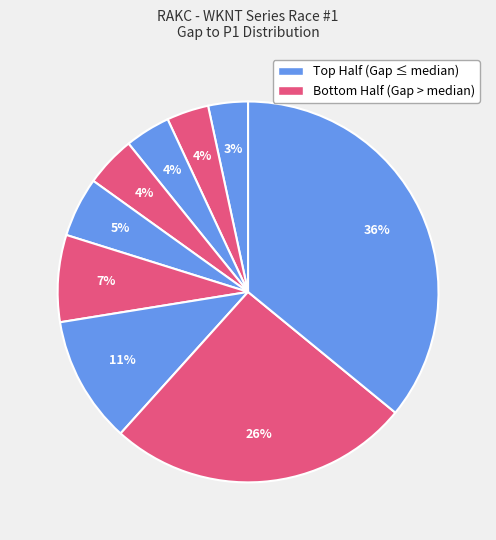

How many slices are in this pie chart?

9